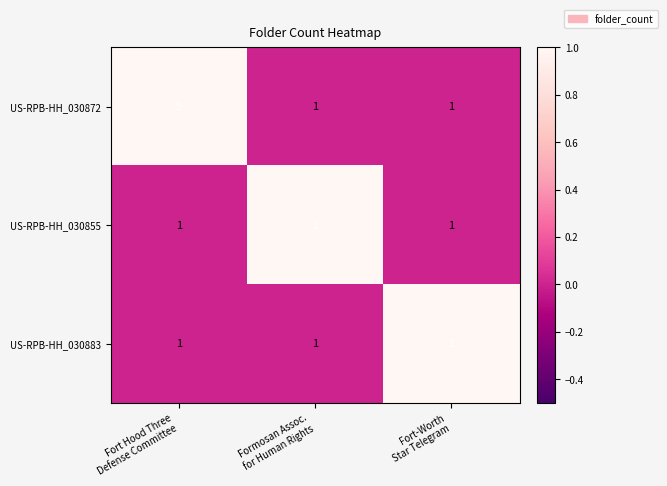

Reading right to left, what are all the values shown in this chart?

US-RPB-HH_030872: 1	1	5
US-RPB-HH_030855: 1	1	1
US-RPB-HH_030883: 1	1	1